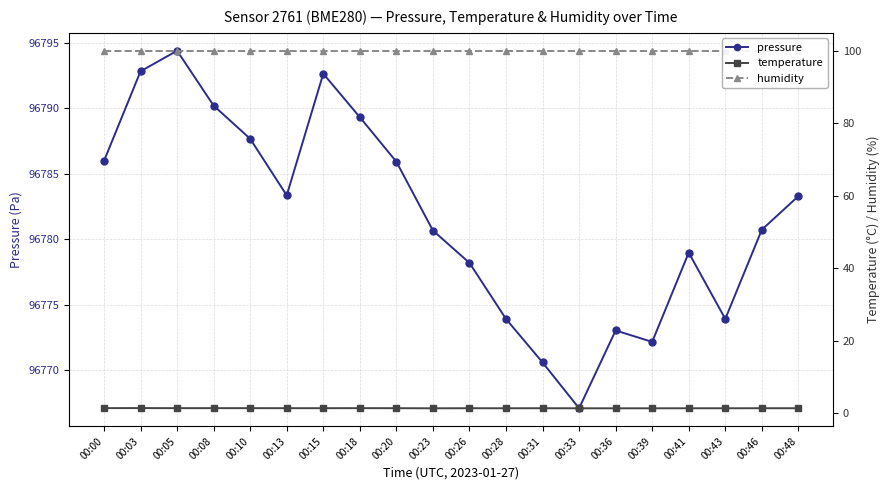

True or false: pressure and humidity cross at least once.

False